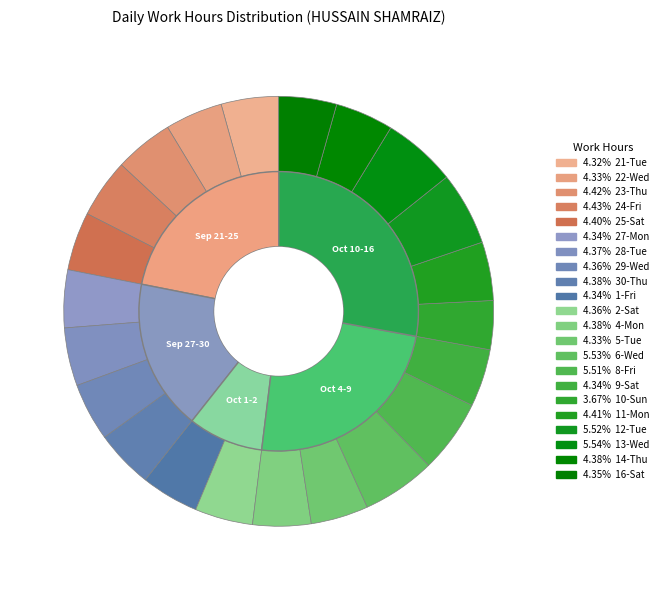

Does any single category account for the majority?

No